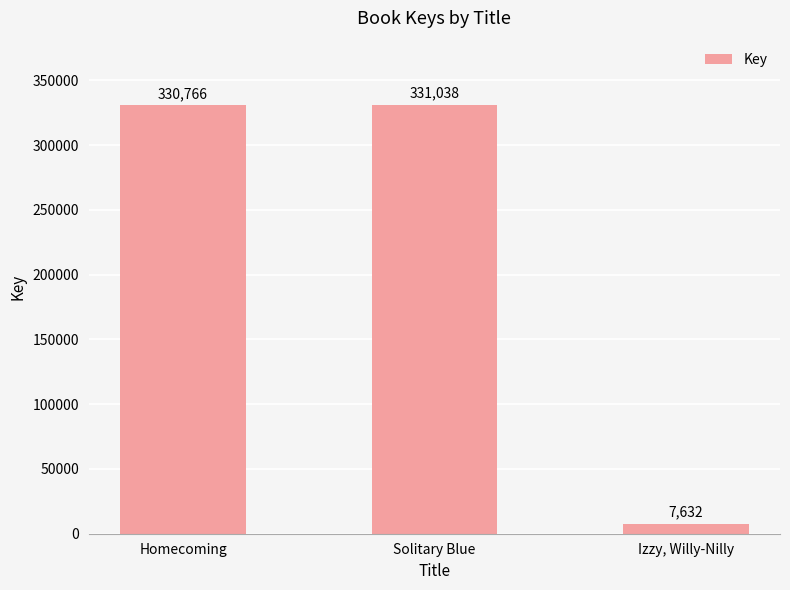

What is the change in value from Homecoming to Solitary Blue?

+272